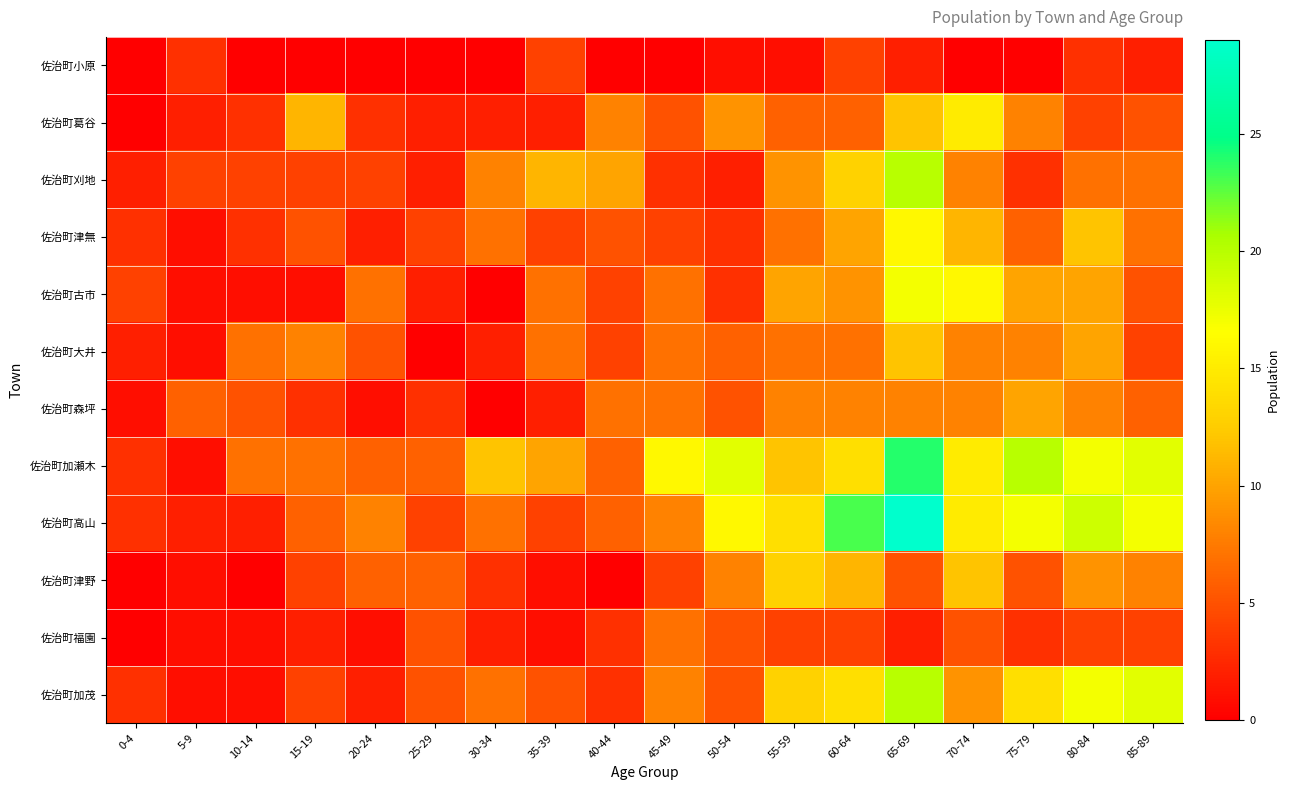

Which label corresponds to the largest value in the chart?

65-69